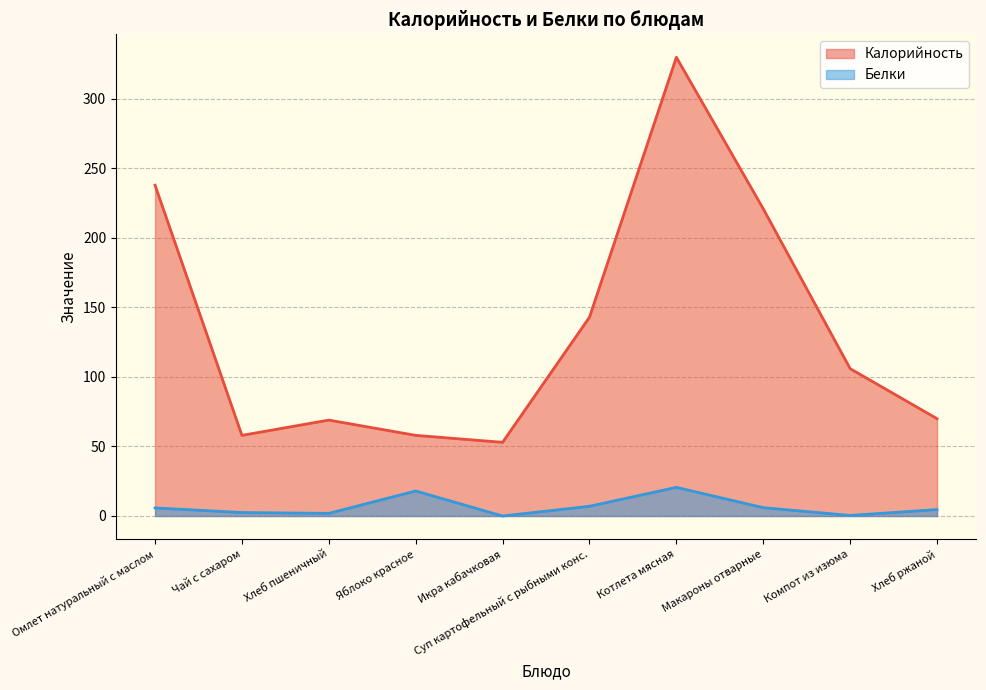

True or false: Белки and Калорийность intersect in this chart.

False